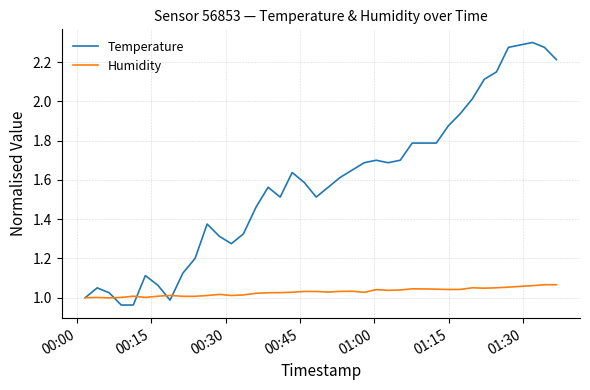

Which series has the widest spread of values?

Temperature